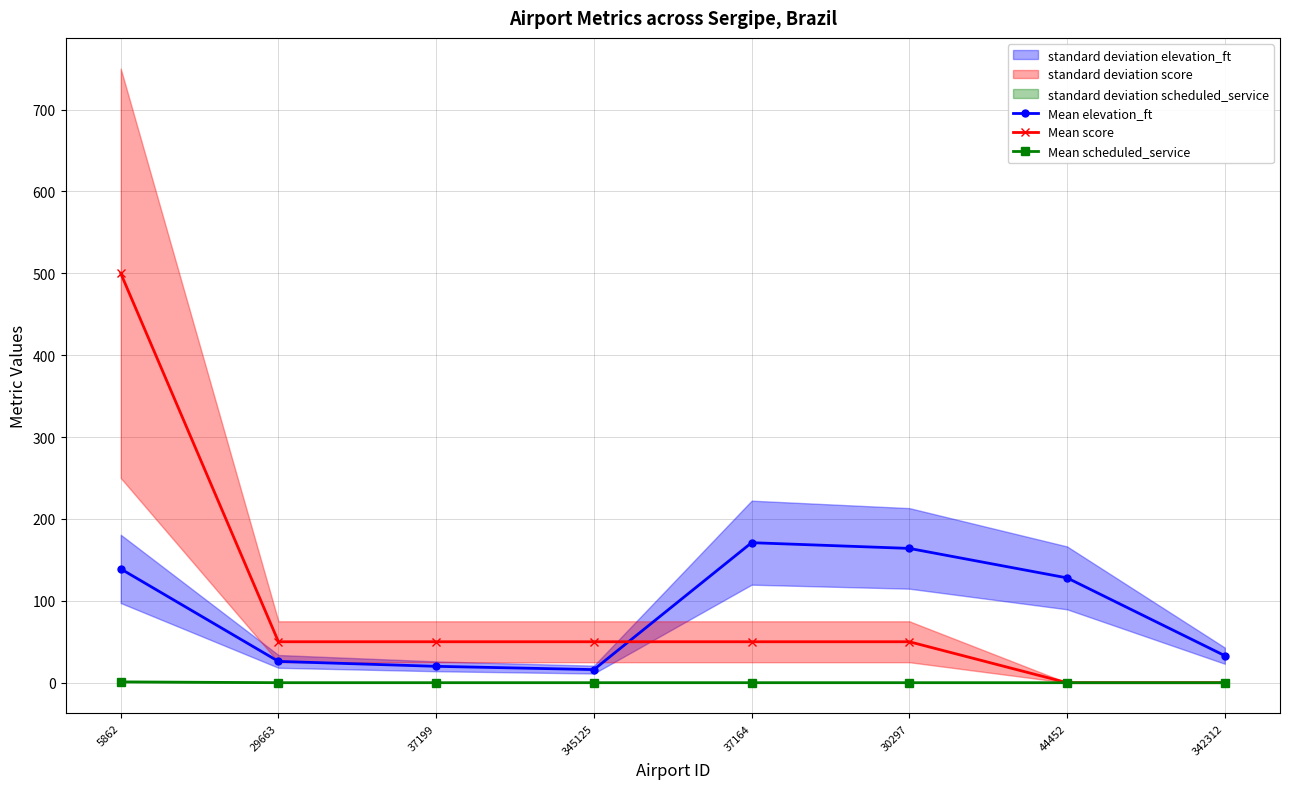

The Mean score series shows 50 at 29663. True or false?

True